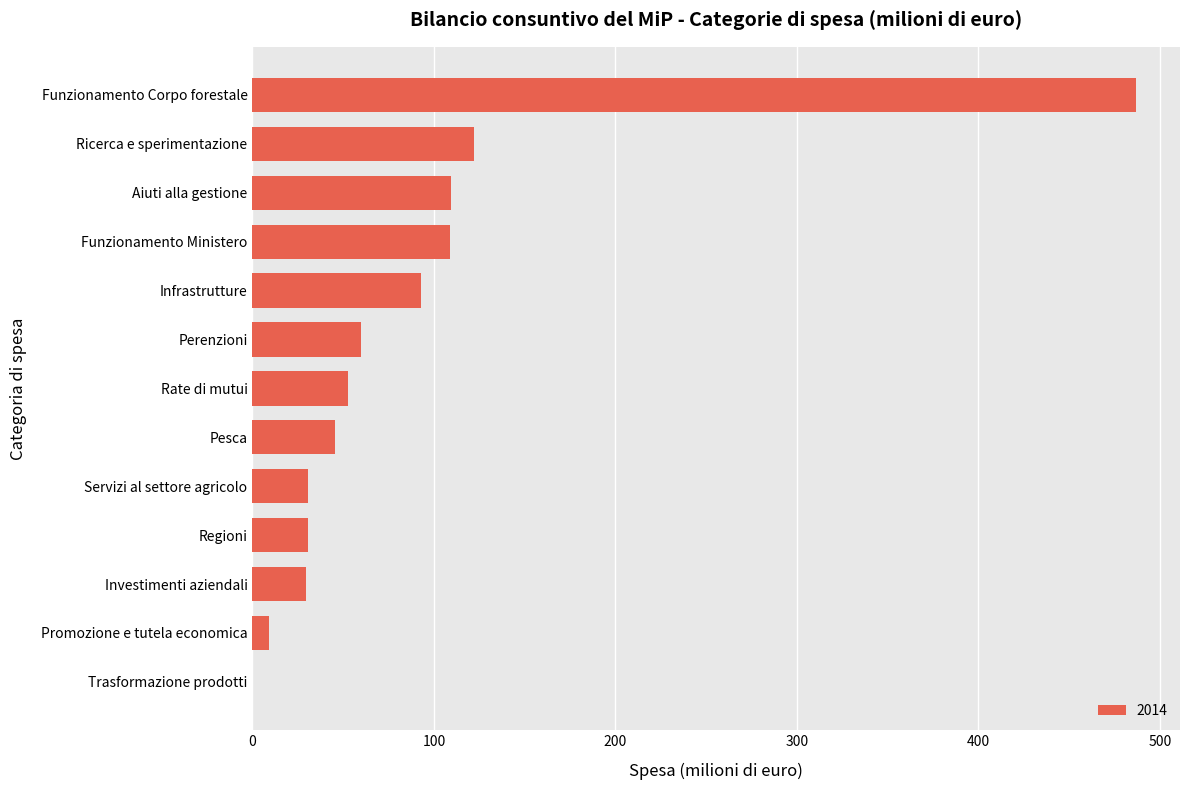

What is the greatest value displayed?

486.7